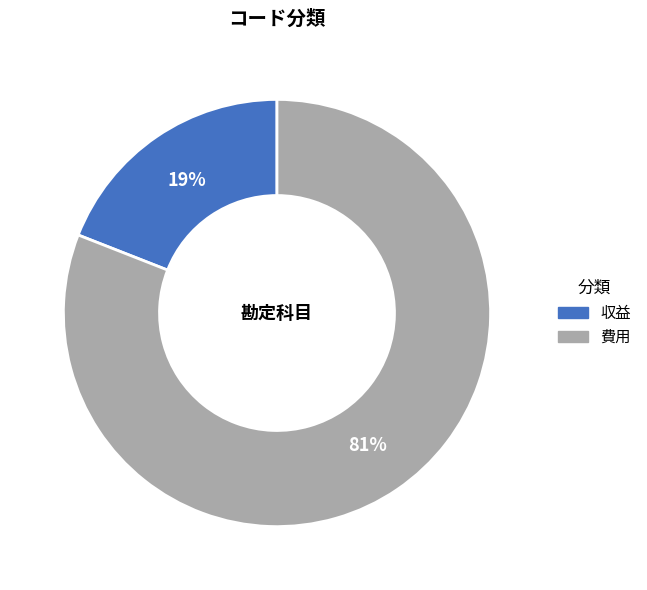

To the nearest percent, what is the difference between the largest and smallest slice percentages?

62%